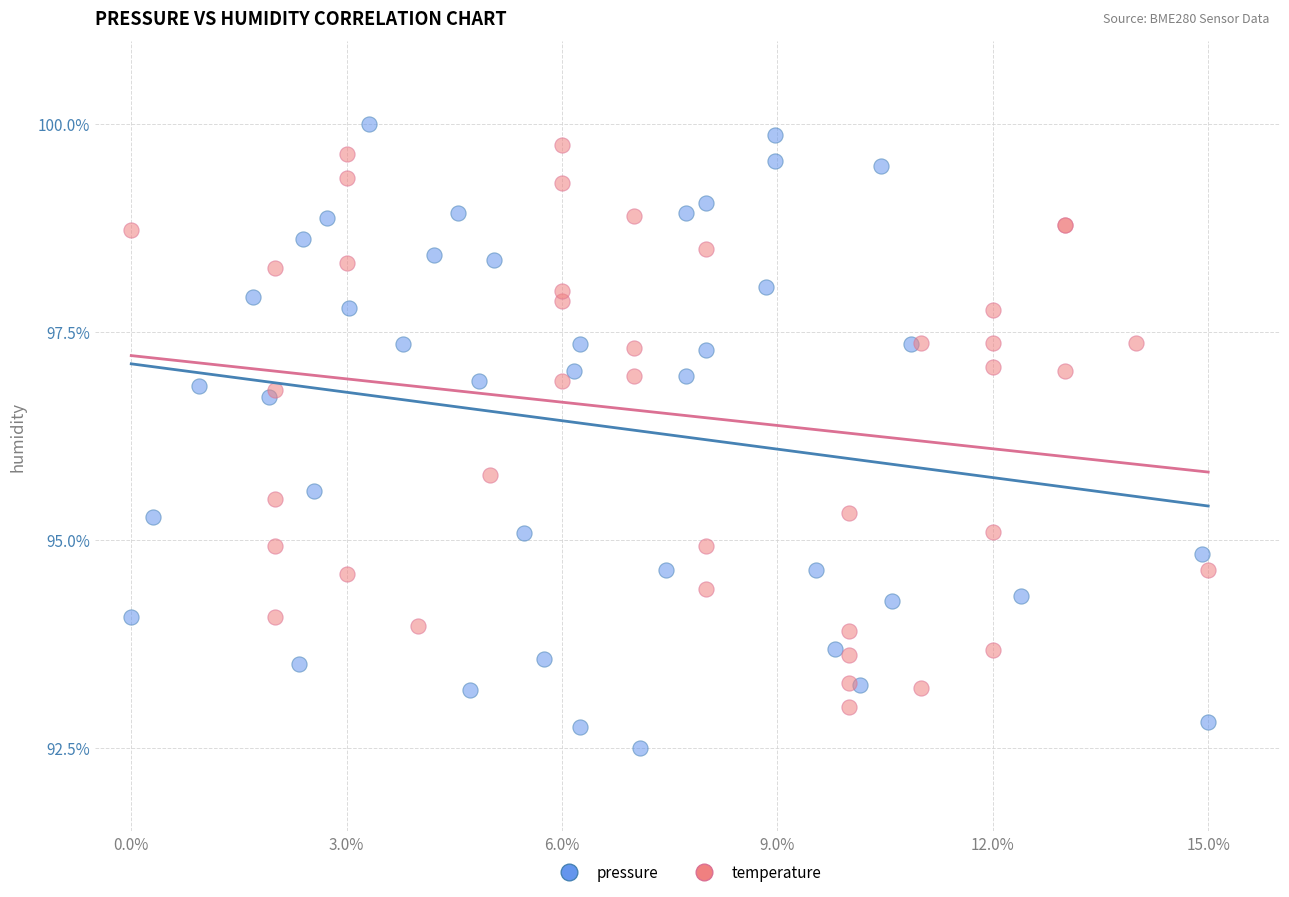

Which series has the largest Y range (max minus min)?

pressure